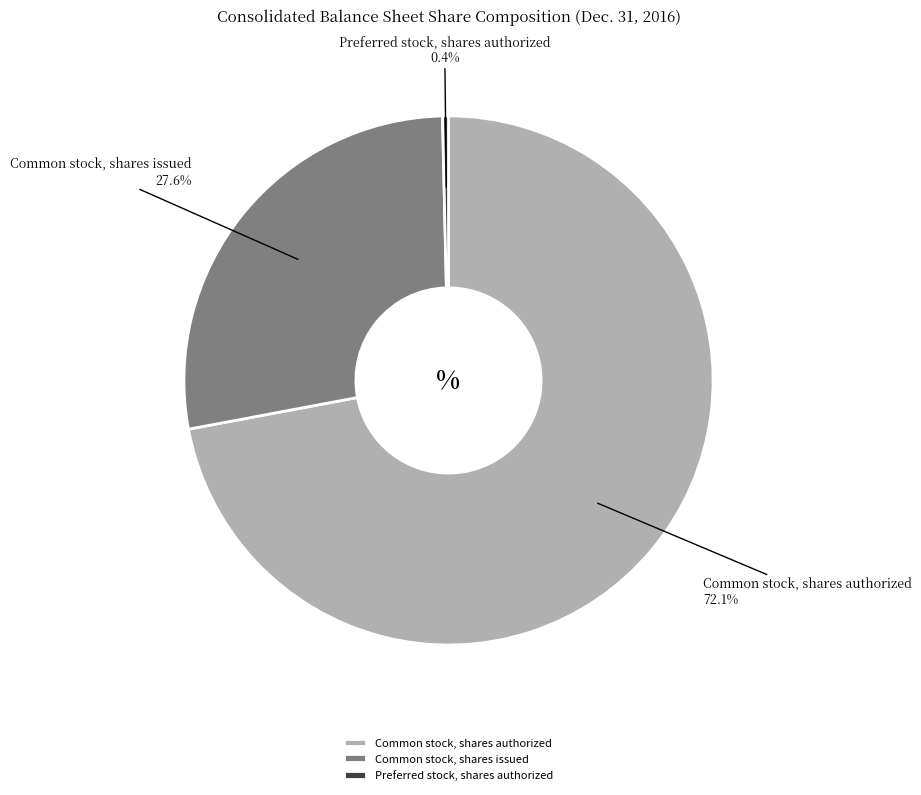

Does Preferred stock, shares authorized account for over 50% of the chart?

No